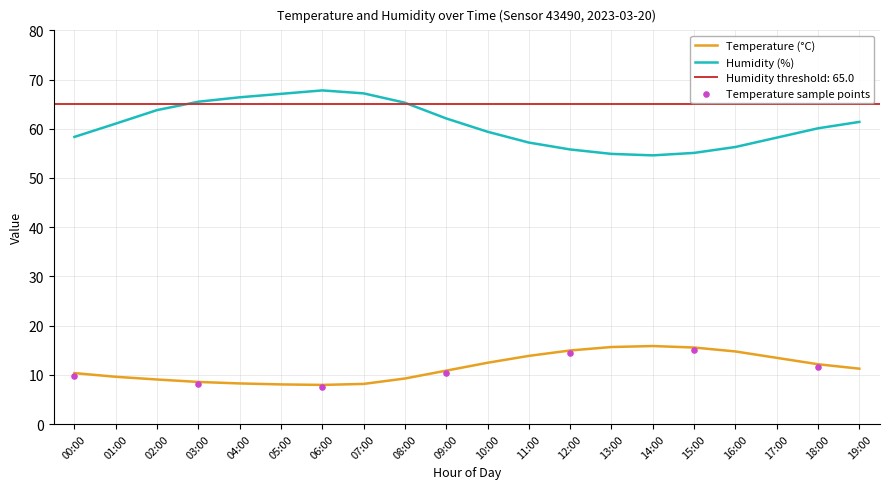

True or false: Temperature (°C) has a value of 24.0 at 11:00.

False